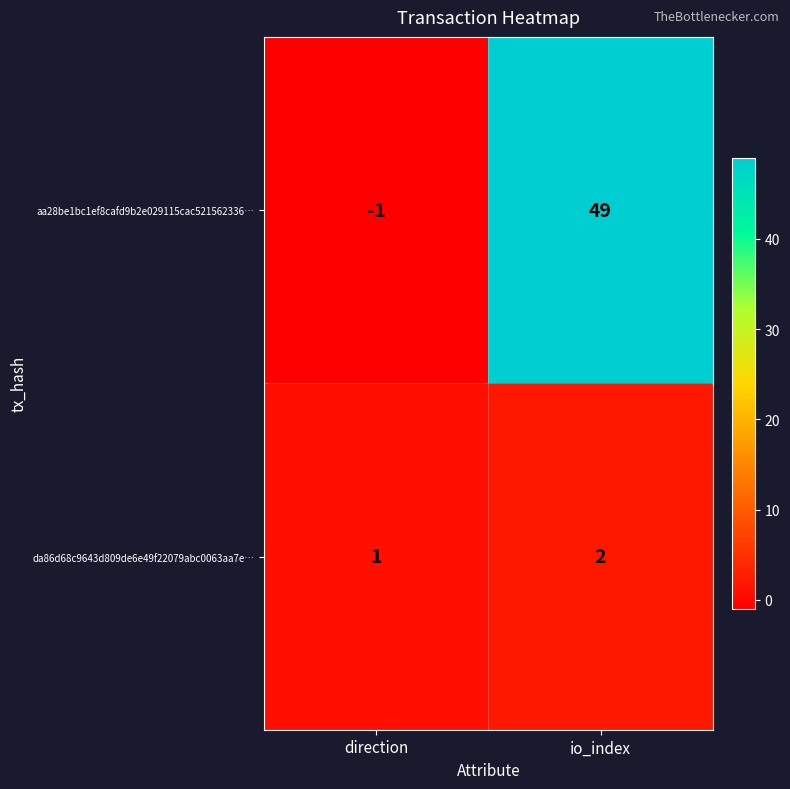

At direction, list the series in order from largest to smallest.

da86d68c9643d809de6e49f22079abc0063aa7e…, aa28be1bc1ef8cafd9b2e029115cac521562336…